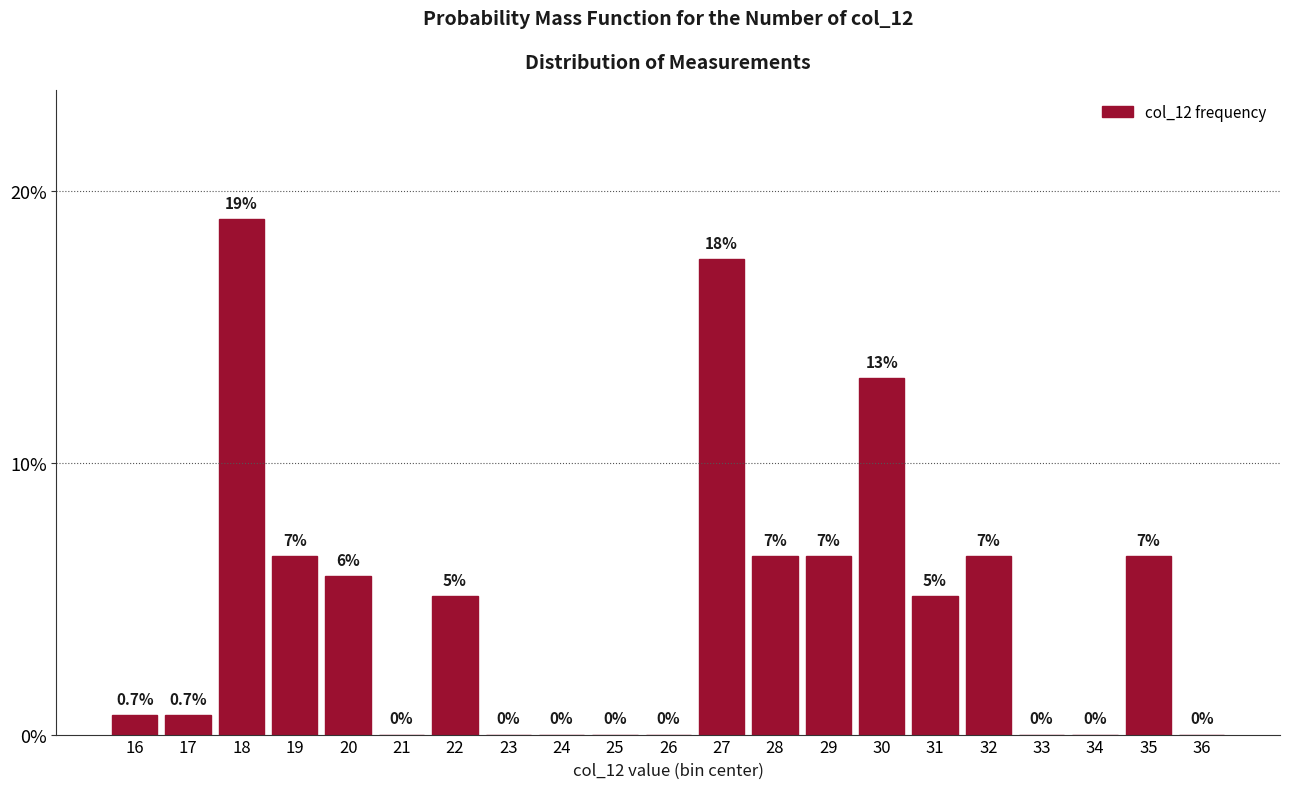

Is it true that the value at 32 is 3.8?

False